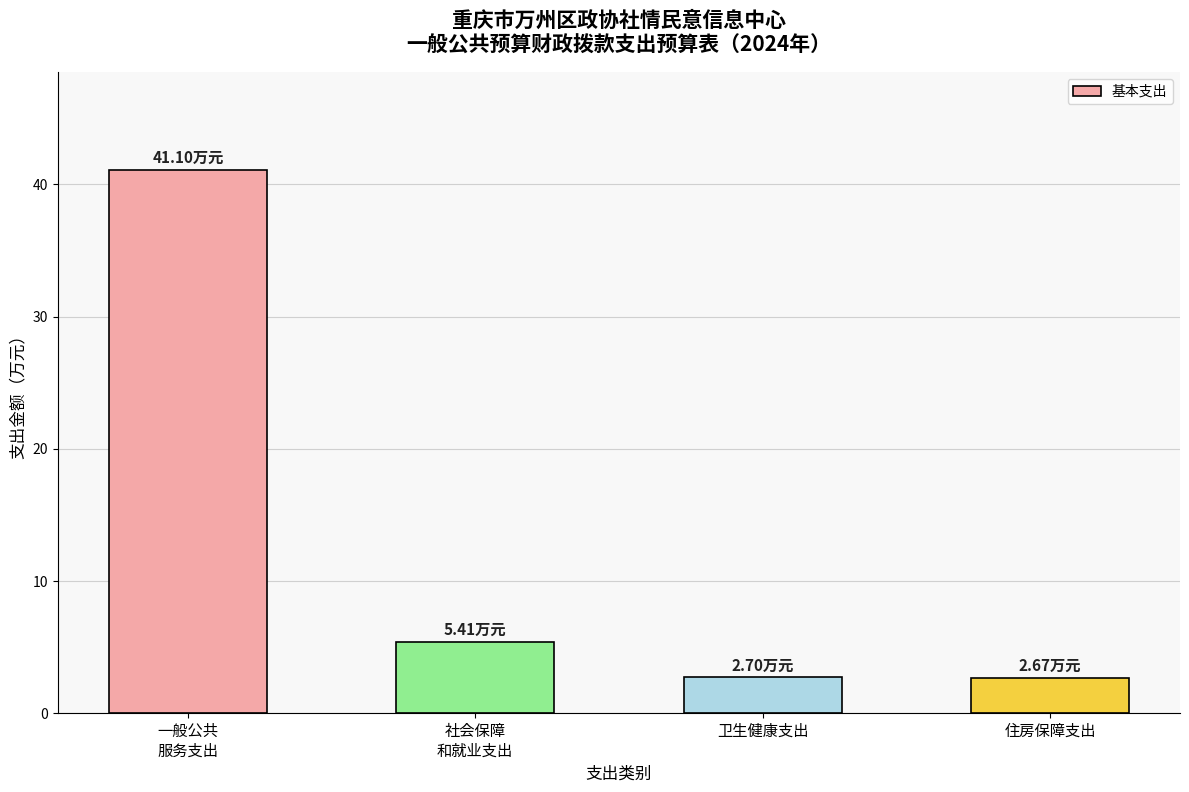

What is the difference between the maximum and second lowest values?

38.4